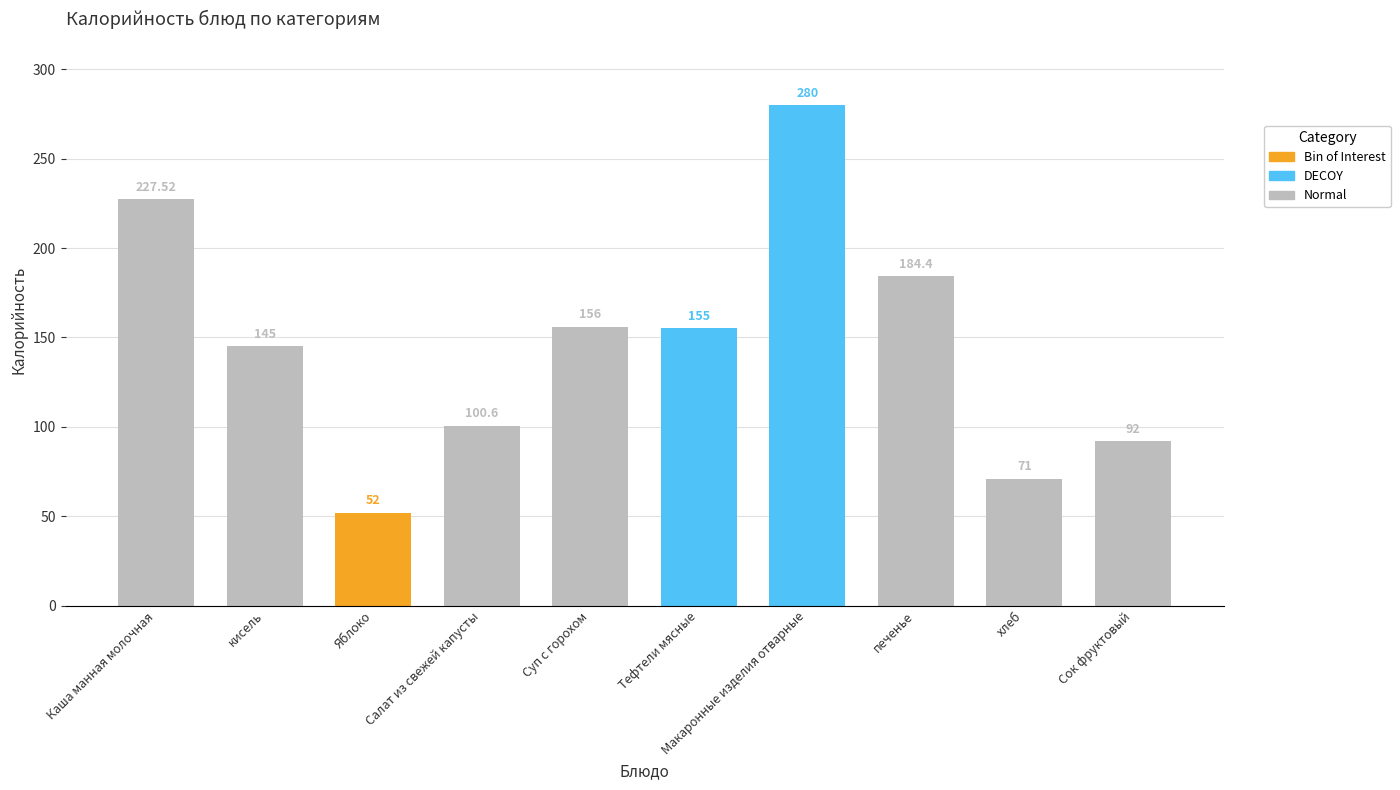

List the labels in order of value, largest first.

Макаронные изделия отварные, Каша манная молочная, печенье, Суп с горохом, Тефтели мясные, кисель, Салат из свежей капусты, Сок фруктовый, хлеб, Яблоко